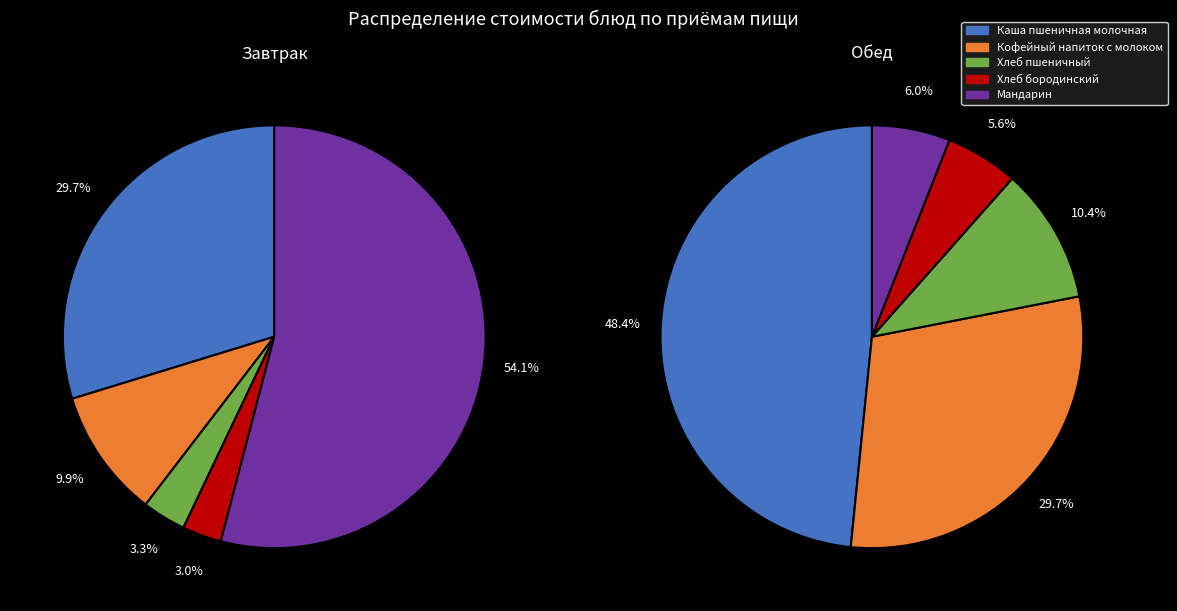

To the nearest percent, what percentage of the pie is 2?

3%